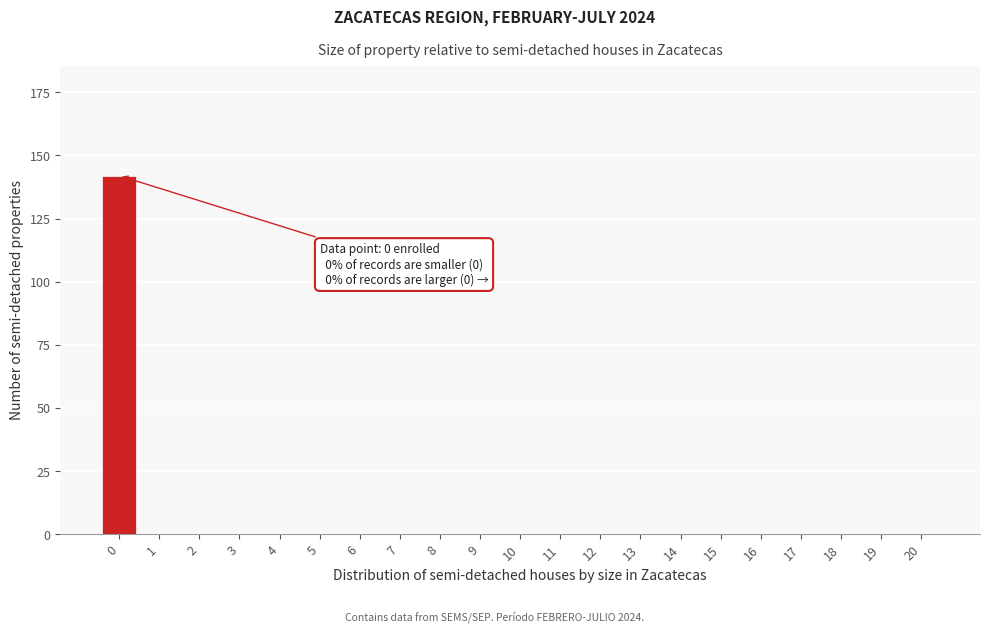

Reading left to right, list all the values displayed in this chart.

0=142	1=0	2=0	3=0	4=0	5=0	6=0	7=0	8=0	9=0	10=0	11=0	12=0	13=0	14=0	15=0	16=0	17=0	18=0	19=0	20=0